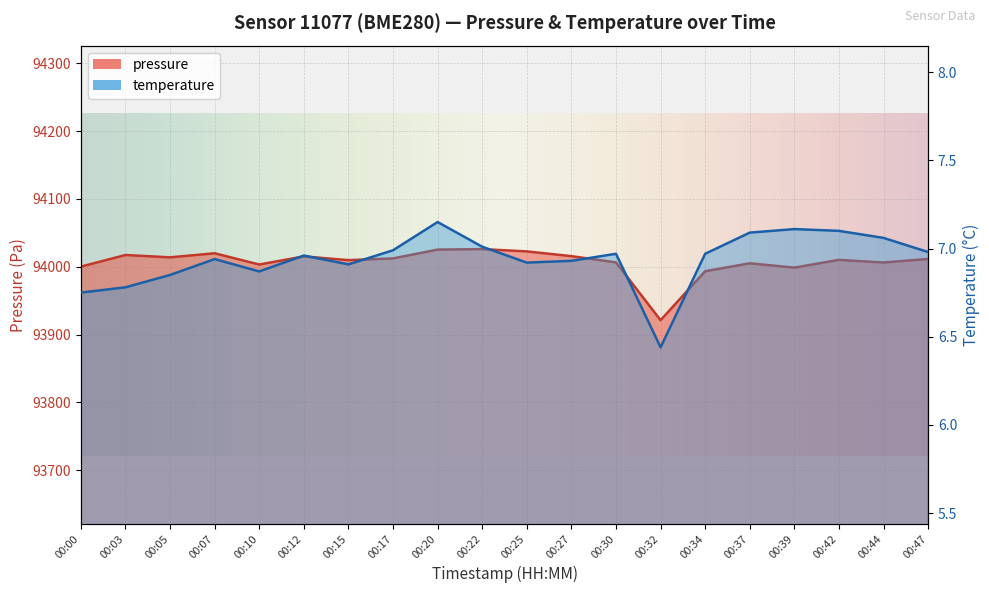

Reading left to right, transcribe all the data shown in this chart.

pressure: 00:00=94000.2	00:03=94017.3	00:05=94013.9	00:07=94019.9	00:10=94003.3	00:12=94015.3	00:15=94009.8	00:17=94012.3	00:20=94025.3	00:22=94026.0	00:25=94022.6	00:27=94015.6	00:30=94006.5	00:32=93921.2	00:34=93993.4	00:37=94005.1	00:39=93998.7	00:42=94010.2	00:44=94006.2	00:47=94011.5
temperature: 00:00=6.8	00:03=6.8	00:05=6.8	00:07=6.9	00:10=6.9	00:12=7.0	00:15=6.9	00:17=7.0	00:20=7.2	00:22=7.0	00:25=6.9	00:27=6.9	00:30=7.0	00:32=6.4	00:34=7.0	00:37=7.1	00:39=7.1	00:42=7.1	00:44=7.1	00:47=7.0